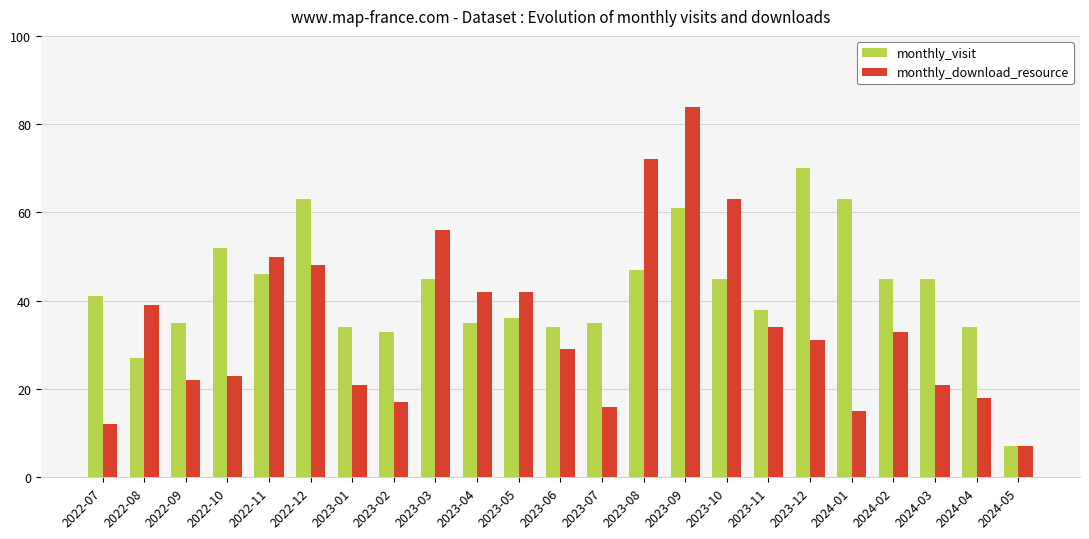

Count the number of data series in this chart.

2